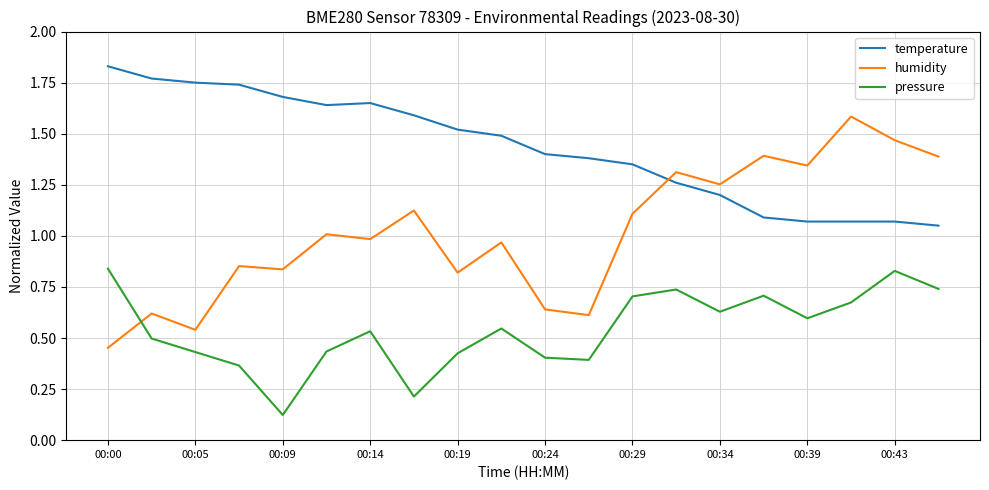

Which series has the widest spread of values?

humidity